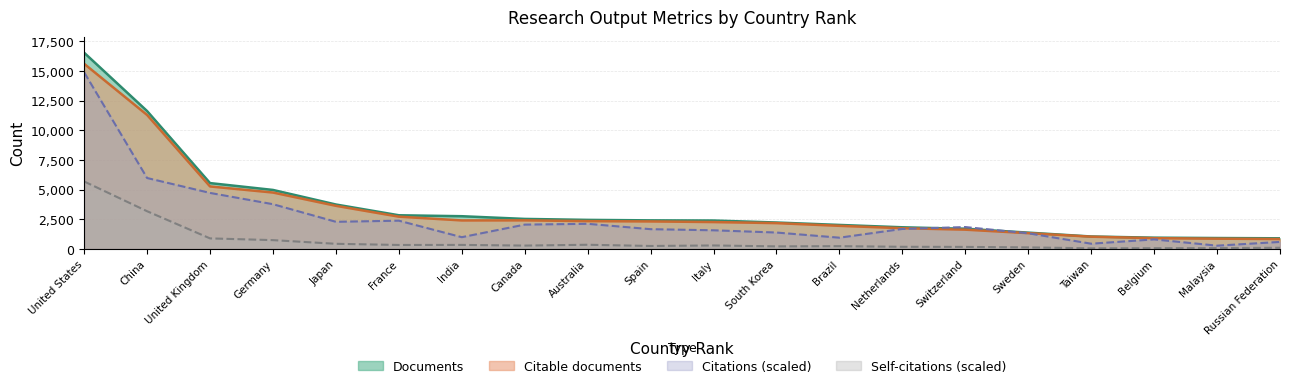

Is it true that Citable documents equals 608.2 at Netherlands?

False